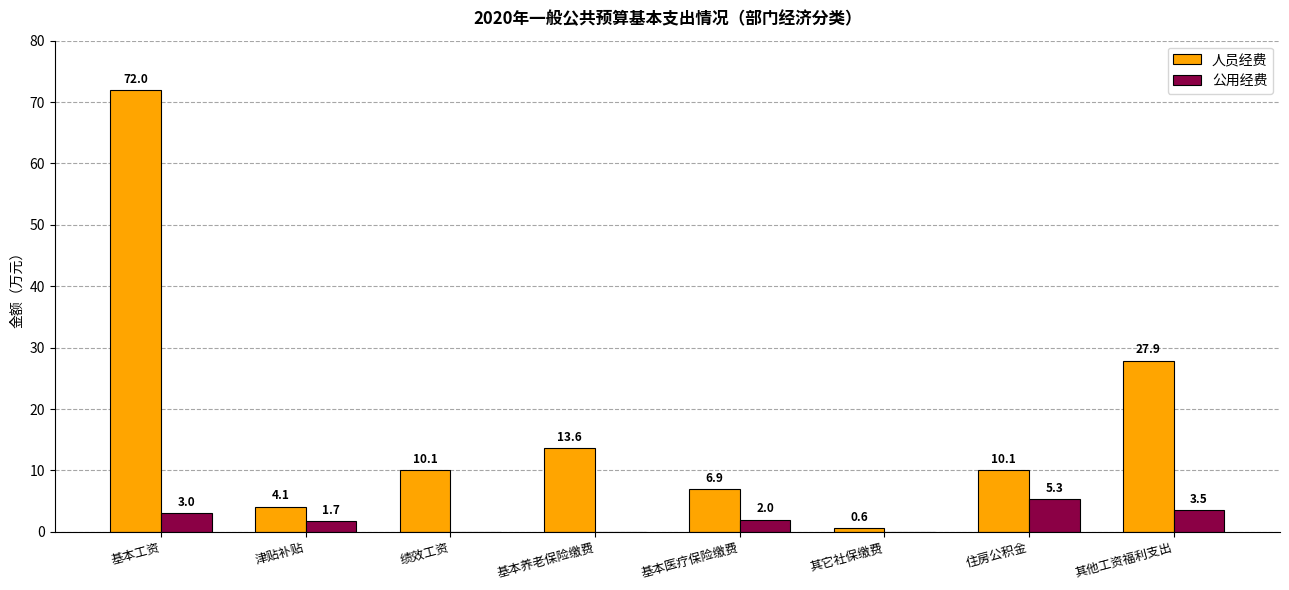

Which series changed the most between 绩效工资 and 其它社保缴费?

人员经费